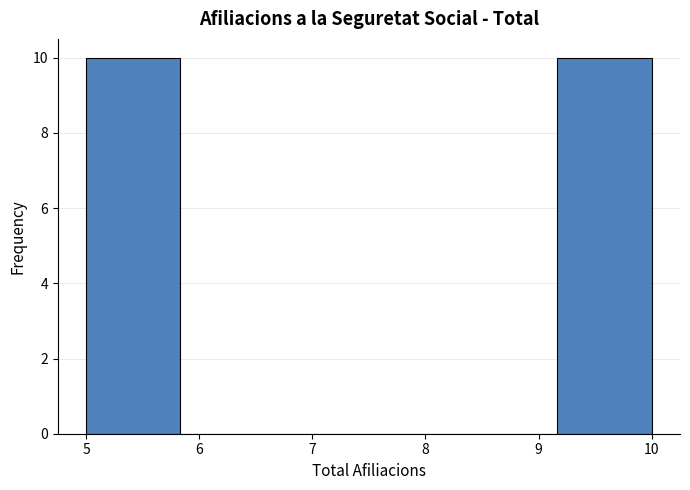

Reading left to right, list every bar in this chart as the range it spans on the x-axis followed by its height. Neither the bar edges nor the heights are printed on the chart, so give them approximately, as read against the axes.

5.0 to 5.8: 10
5.8 to 6.7: 0
6.7 to 7.5: 0
7.5 to 8.3: 0
8.3 to 9.2: 0
9.2 to 10.0: 10